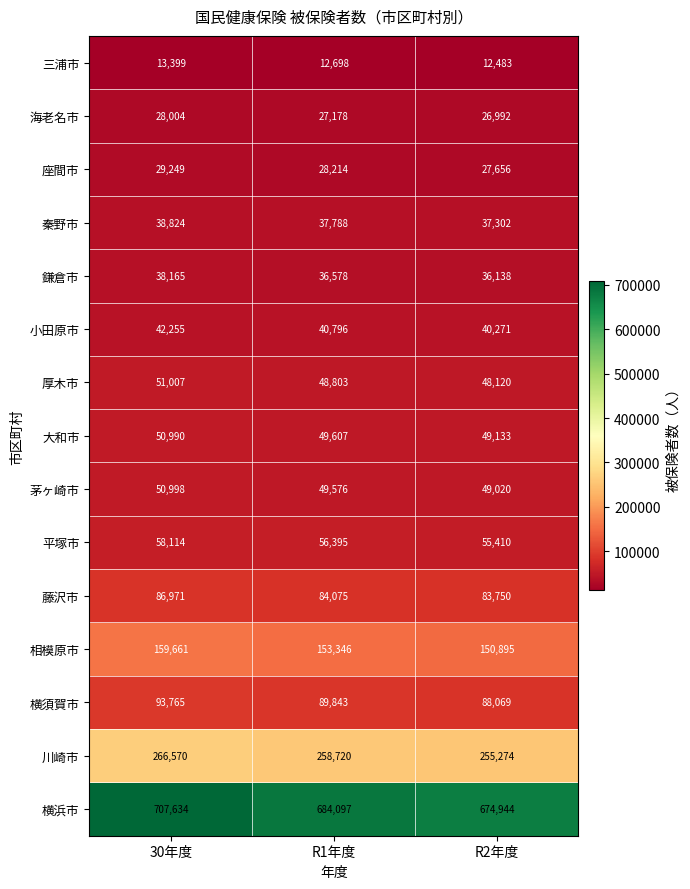

At which category is the sum across all series the highest?

30年度